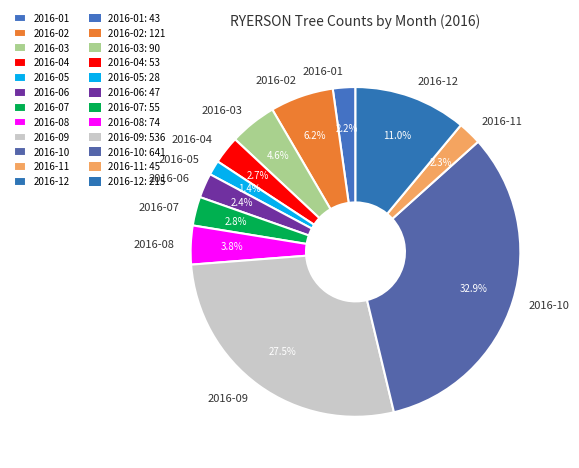

Which has a higher value, 2016-07 or 2016-03?

2016-03